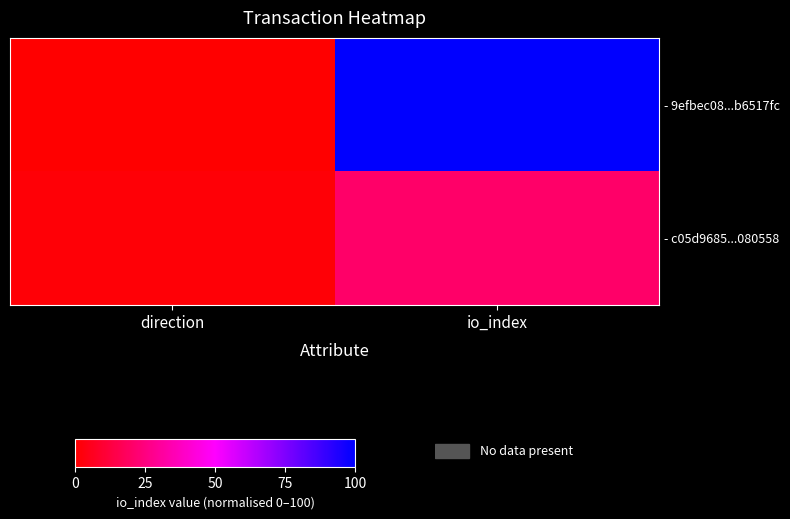

Which series changed the most between direction and io_index?

- 9efbec08...b6517fc